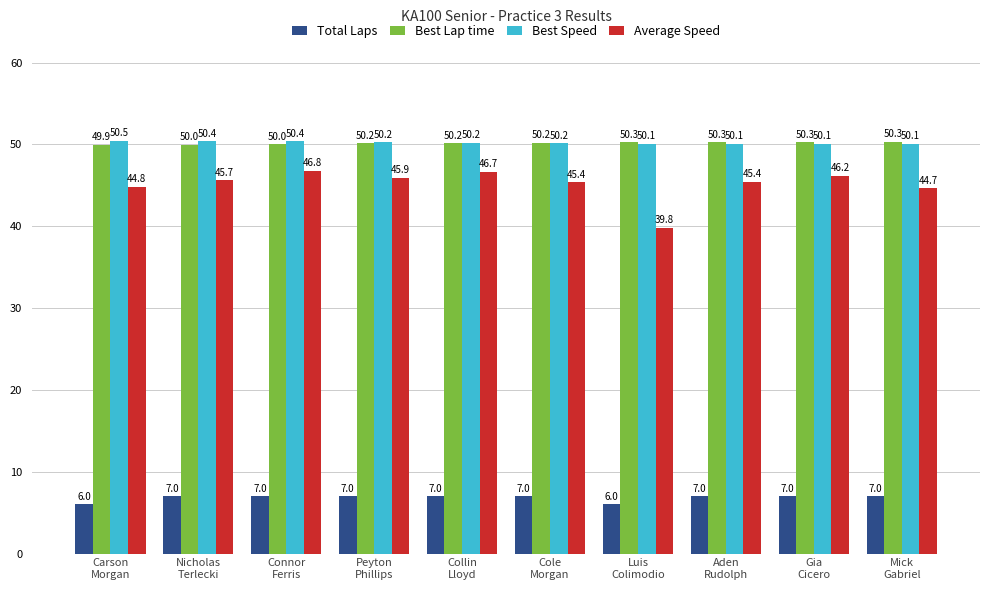

What is the difference between the Best Lap time values at Cole
Morgan and Nicholas
Terlecki?

0.3